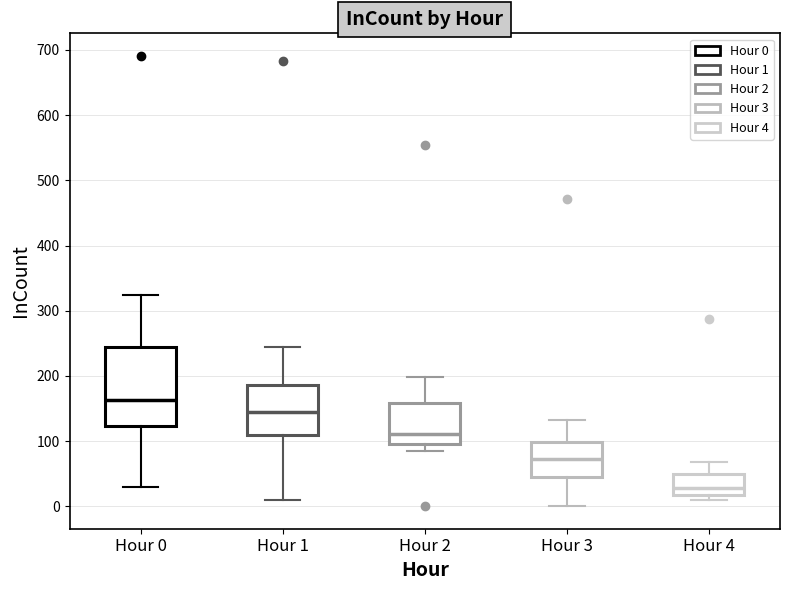

Comparing the boxes themselves (not the whiskers), which one is the tallest?

Hour 0